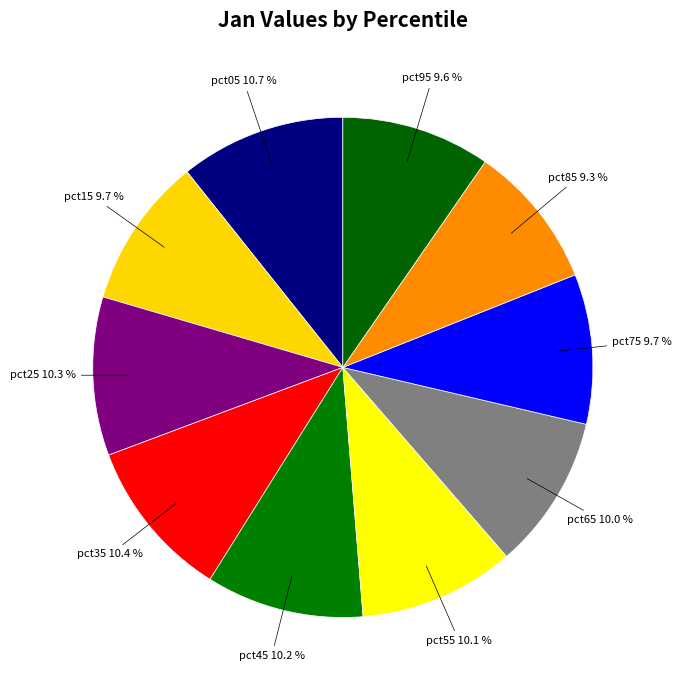

What is the smallest slice in the pie chart?

pct85